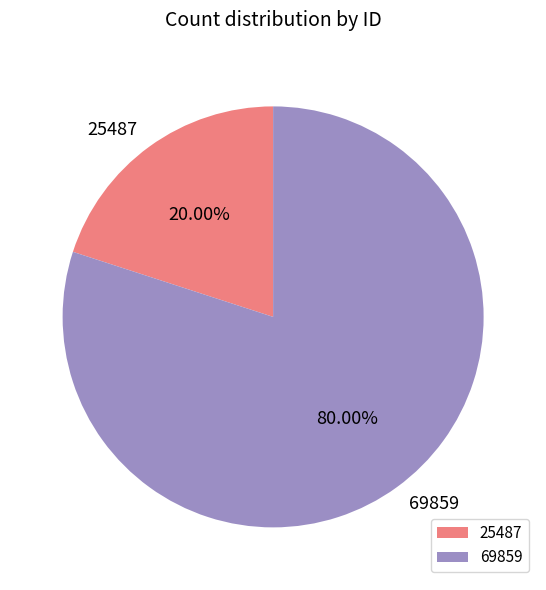

Is it true that 25487 is 20% of the pie?

True